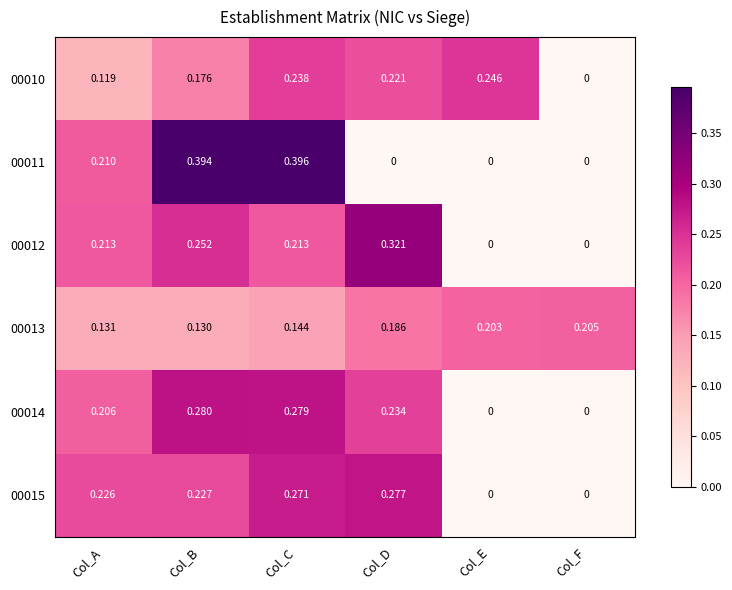

Count the number of data series in this chart.

6